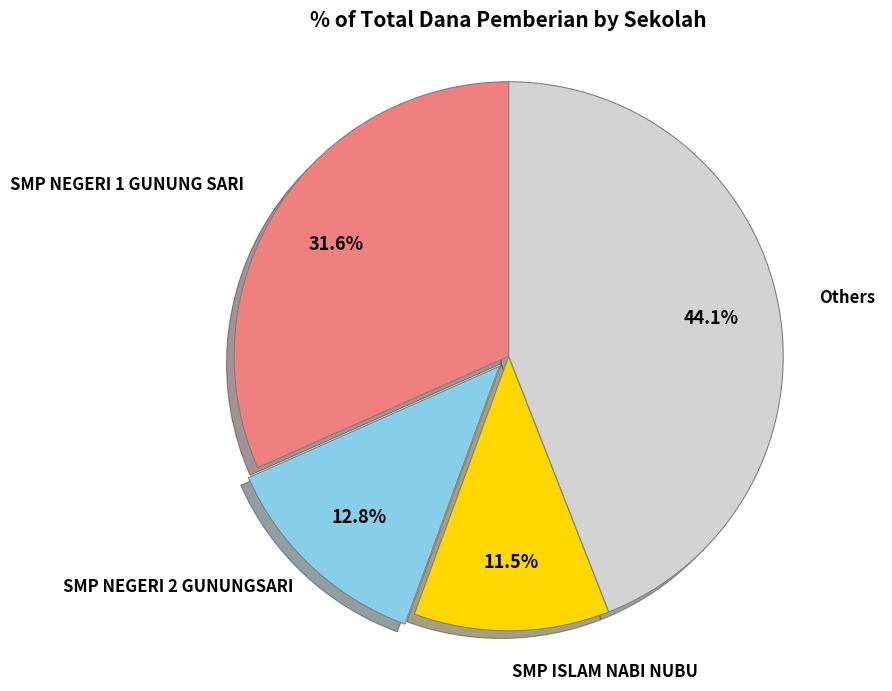

Is there a majority slice in this chart?

No